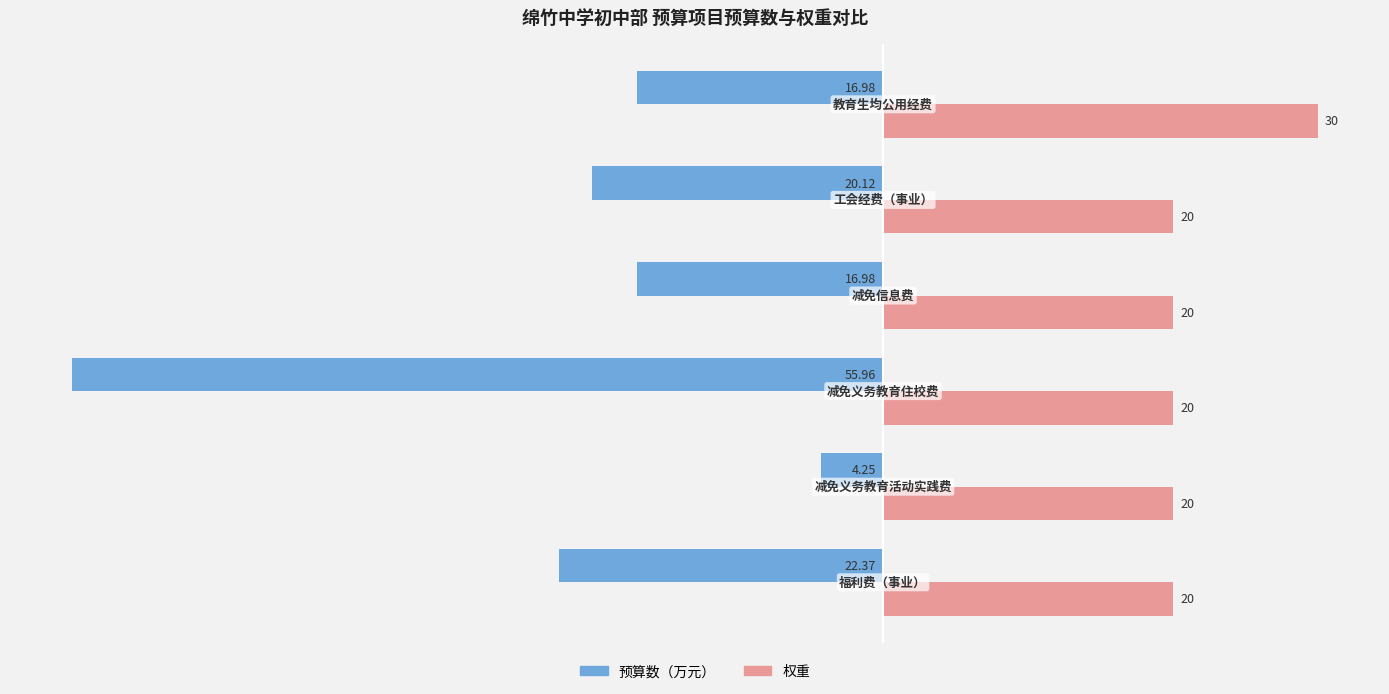

Which series has the largest total across all categories?

权重